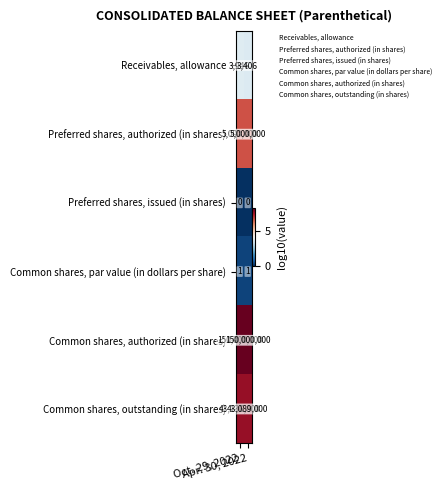

Rank the series by their maximum value, from highest to lowest.

Common shares, authorized (in shares), Common shares, outstanding (in shares), Preferred shares, authorized (in shares), Receivables, allowance, Common shares, par value (in dollars per share), Preferred shares, issued (in shares)